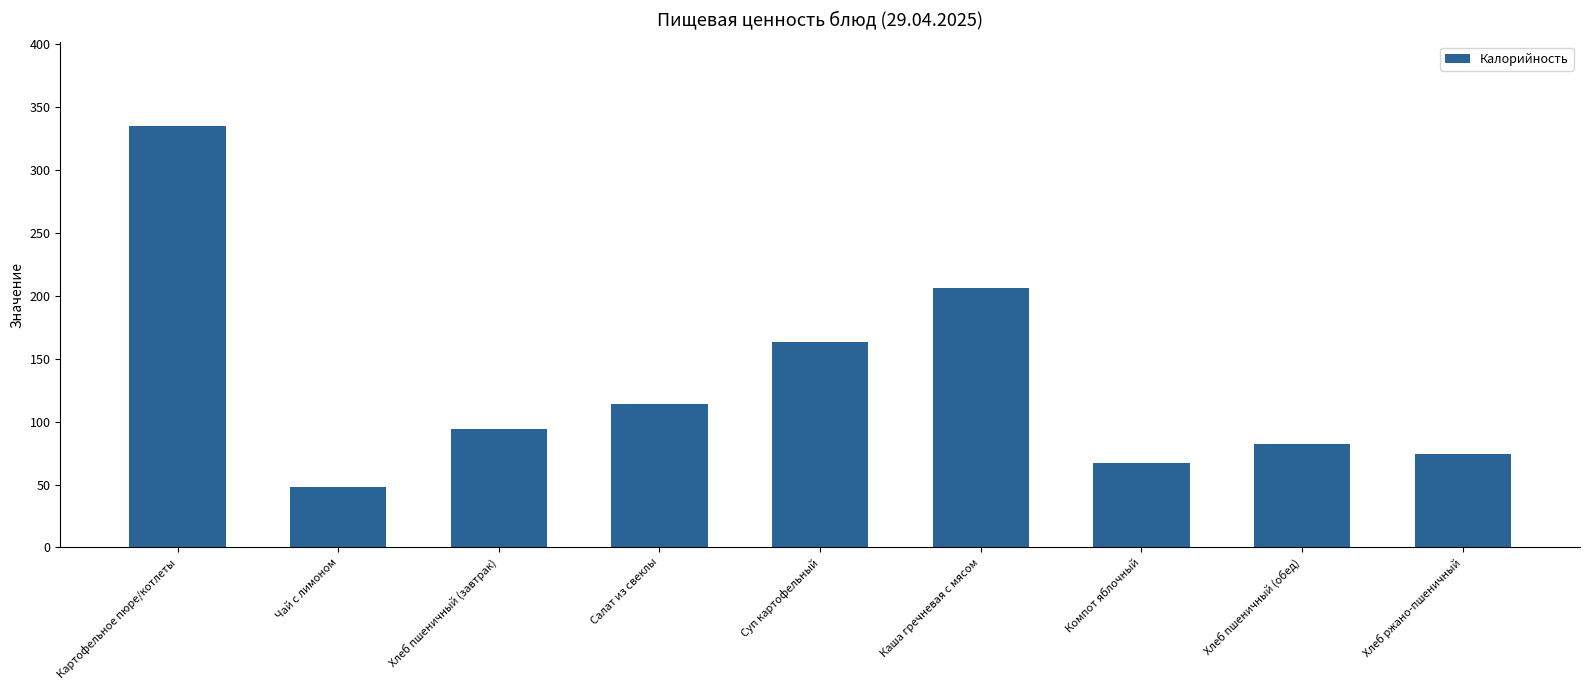

Rank the categories by value from lowest to highest.

Чай с лимоном, Компот яблочный, Хлеб ржано-пшеничный, Хлеб пшеничный (обед), Хлеб пшеничный (завтрак), Салат из свеклы, Суп картофельный, Каша гречневая с мясом, Картофельное пюре/котлеты